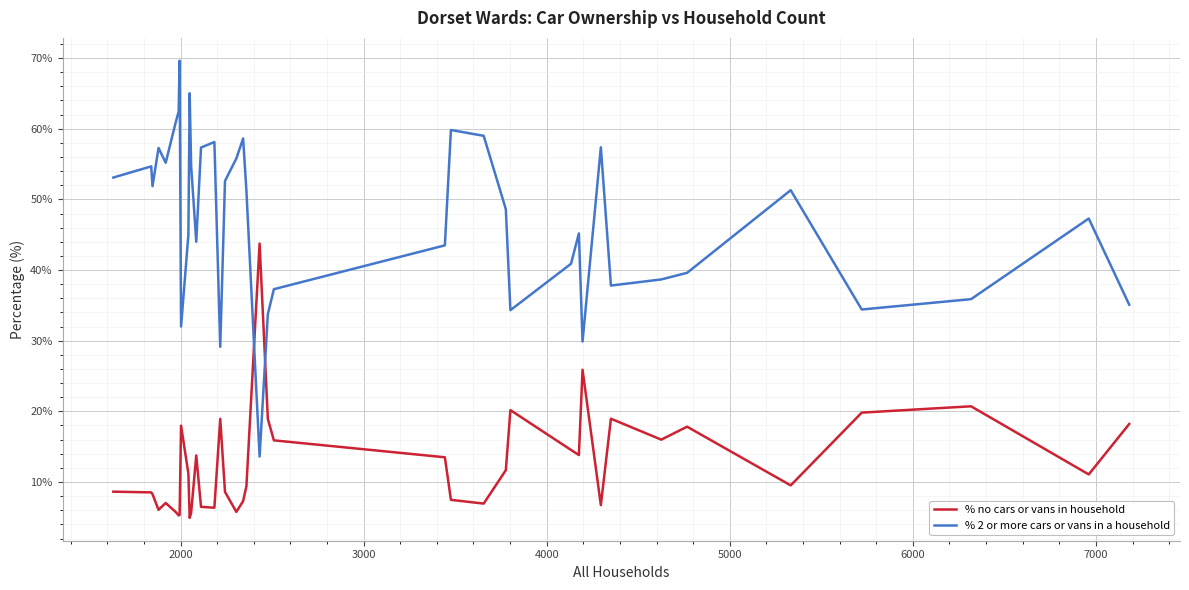

How many intersections are there between % no cars or vans in household and % 2 or more cars or vans in a household?

2